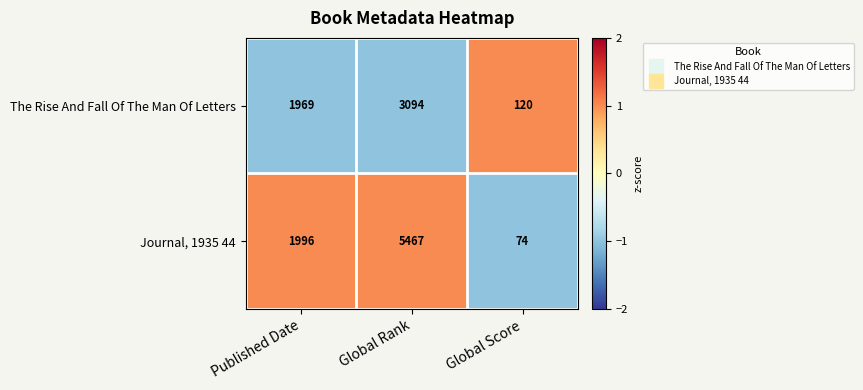

Reading left to right, list all the values displayed in this chart.

The Rise And Fall Of The Man Of Letters: 1969	3094	120
Journal, 1935 44: 1996	5467	74